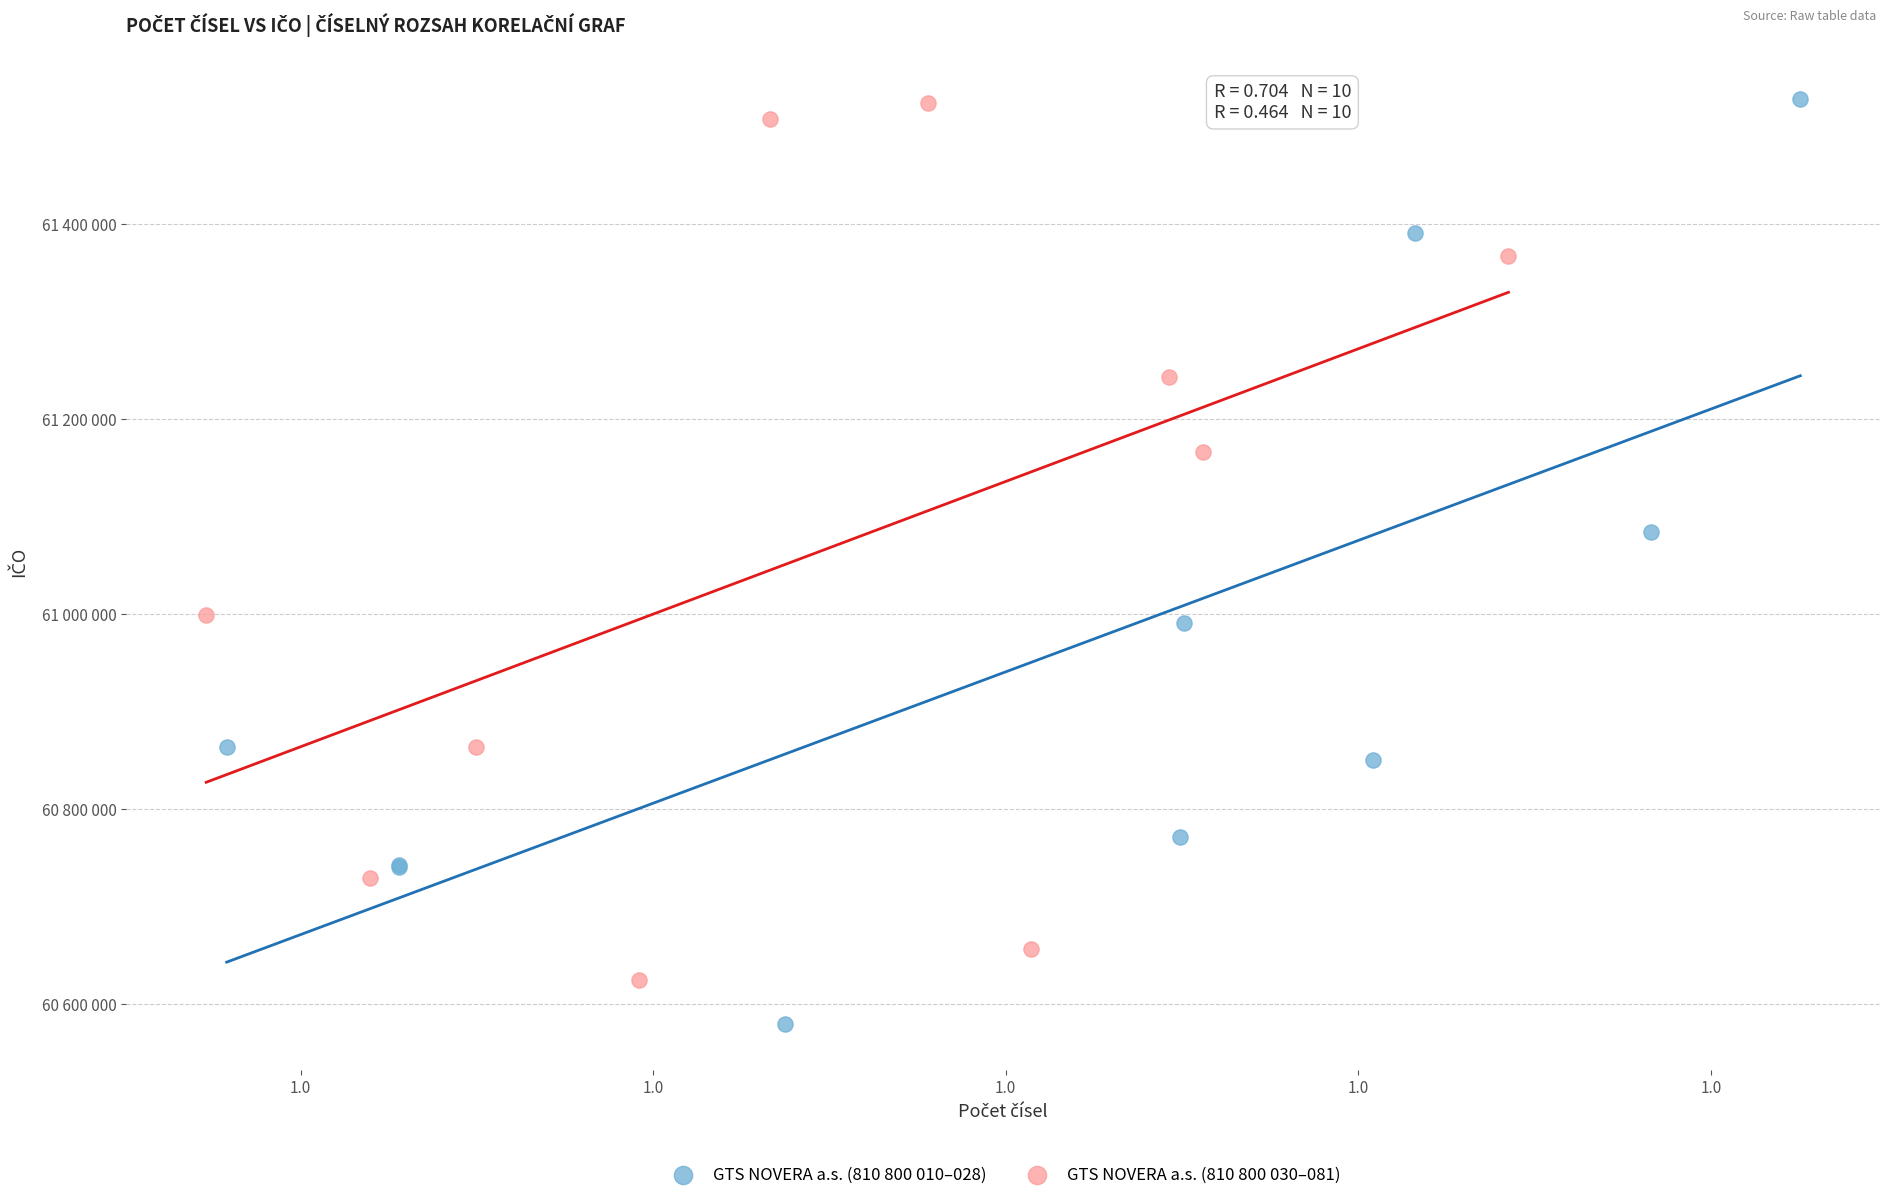

What are all the series names shown in the legend?

GTS NOVERA a.s. (810 800 010–028), GTS NOVERA a.s. (810 800 030–081)